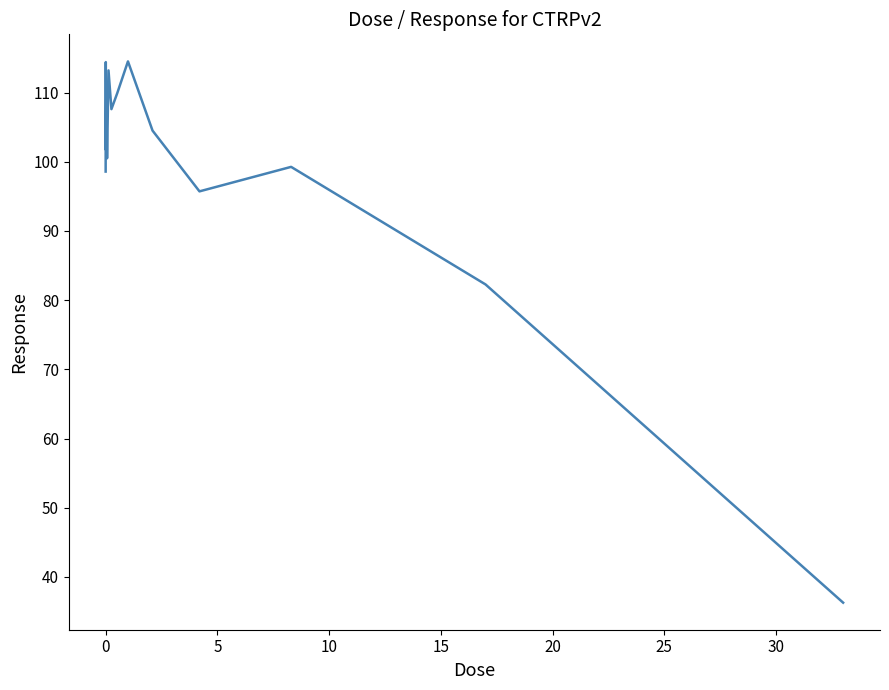

What is the smallest value displayed?

36.3